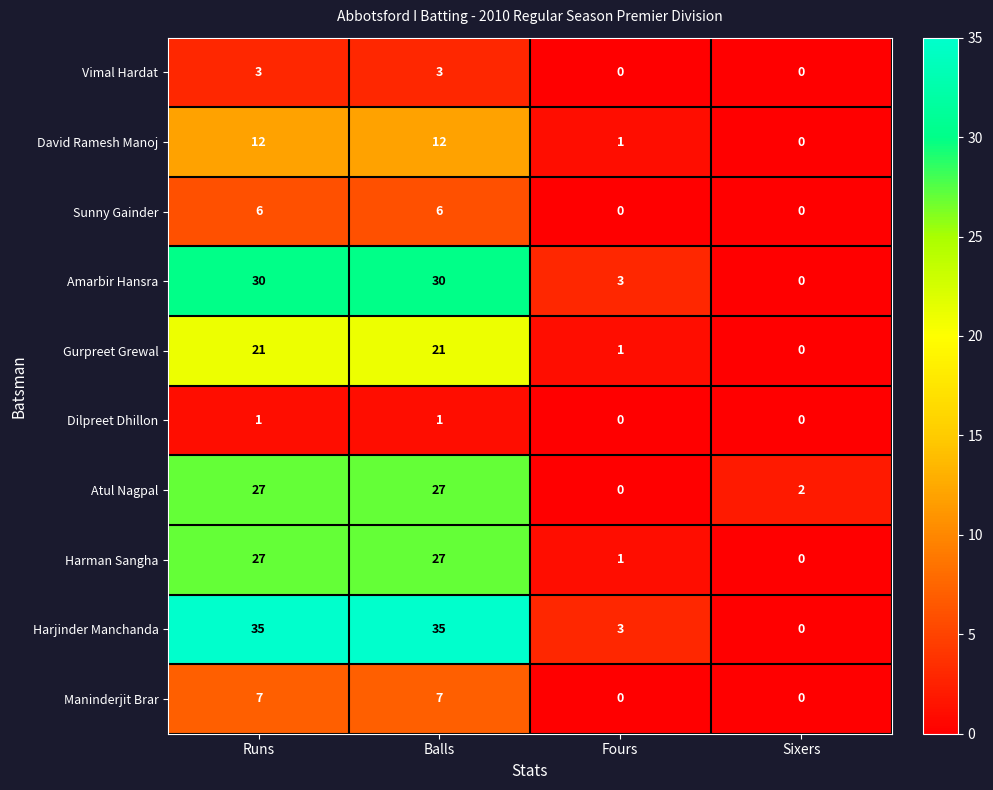

What is the highest value of the Vimal Hardat series?

3